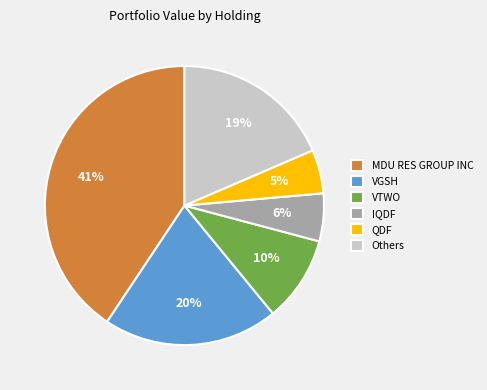

What percentage is the MDU RES GROUP INC slice, to the nearest percent?

41%